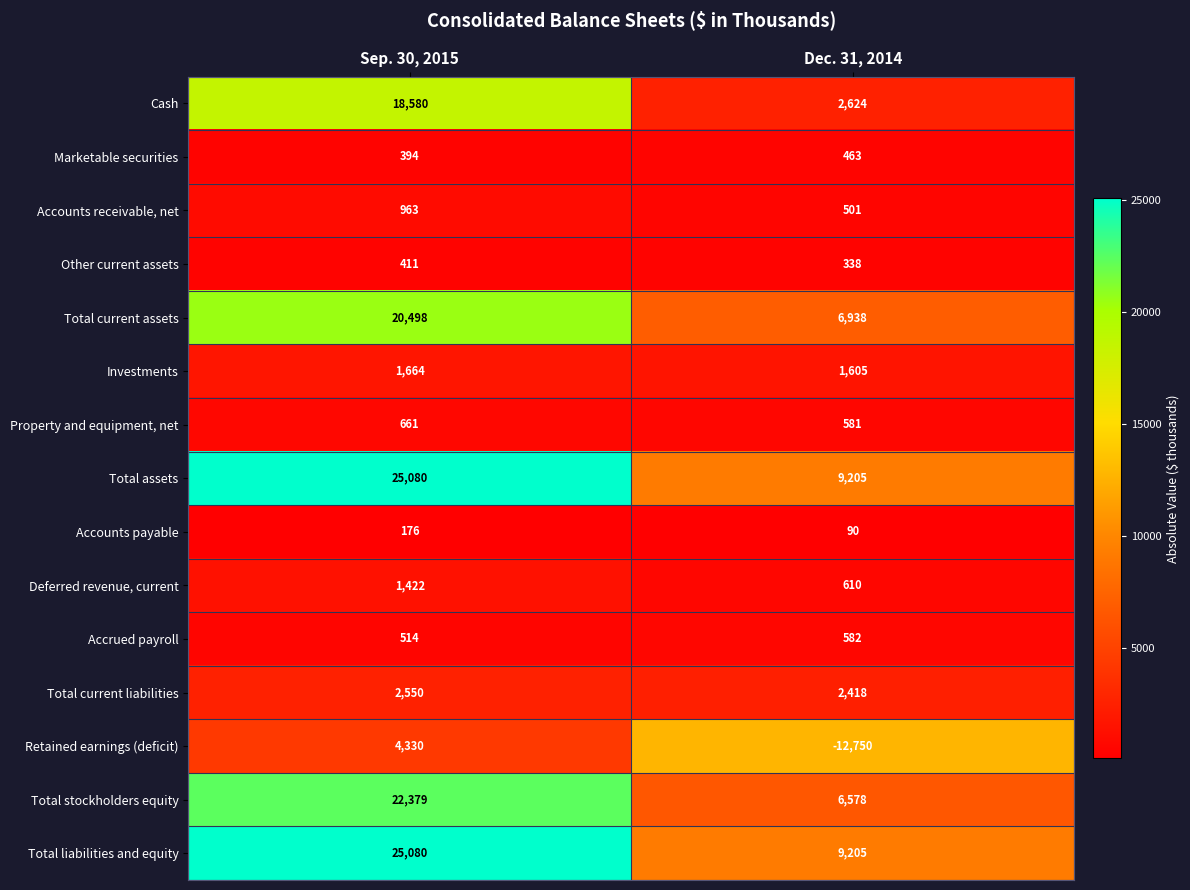

Rank the categories by Investments value from highest to lowest.

Sep. 30, 2015, Dec. 31, 2014